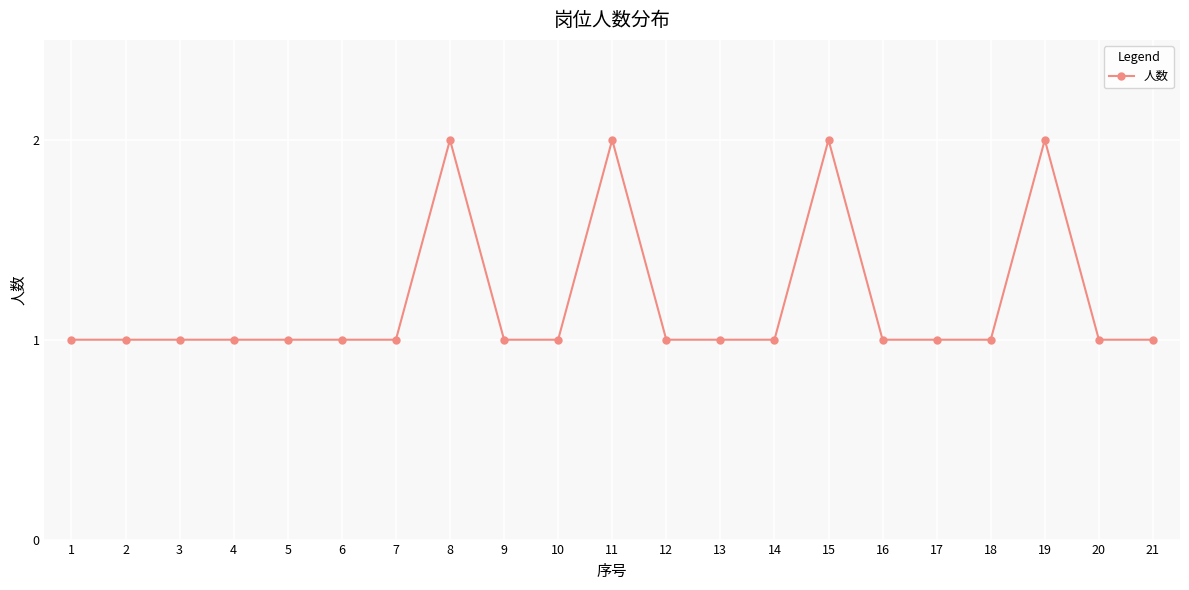

What is the average value?

1